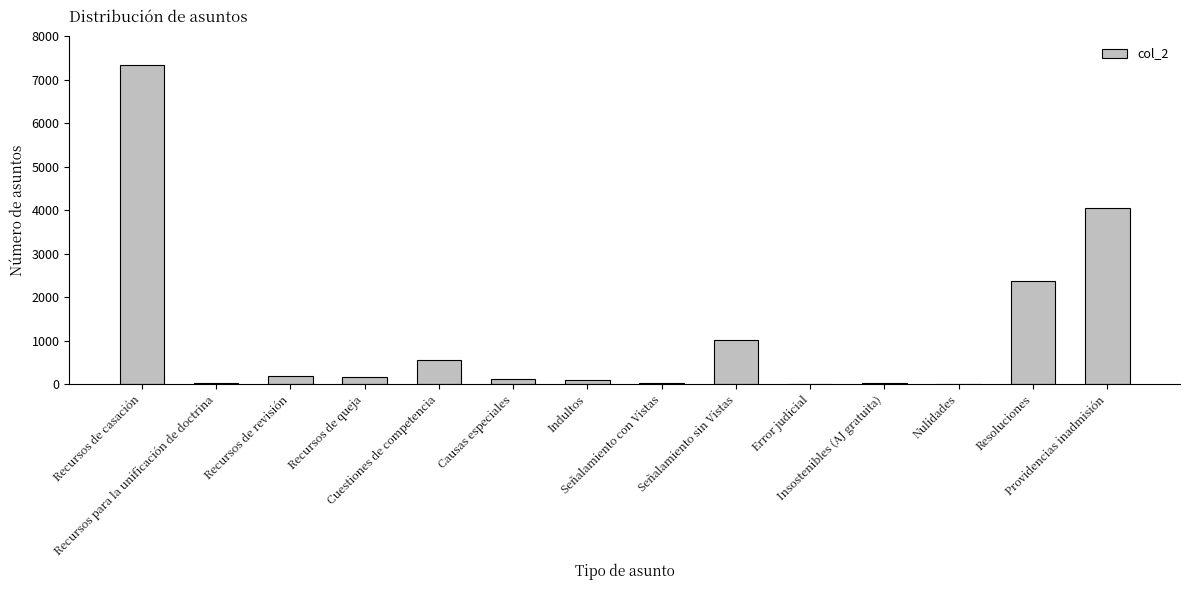

What is the difference between the values at Causas especiales and Resoluciones?

2254